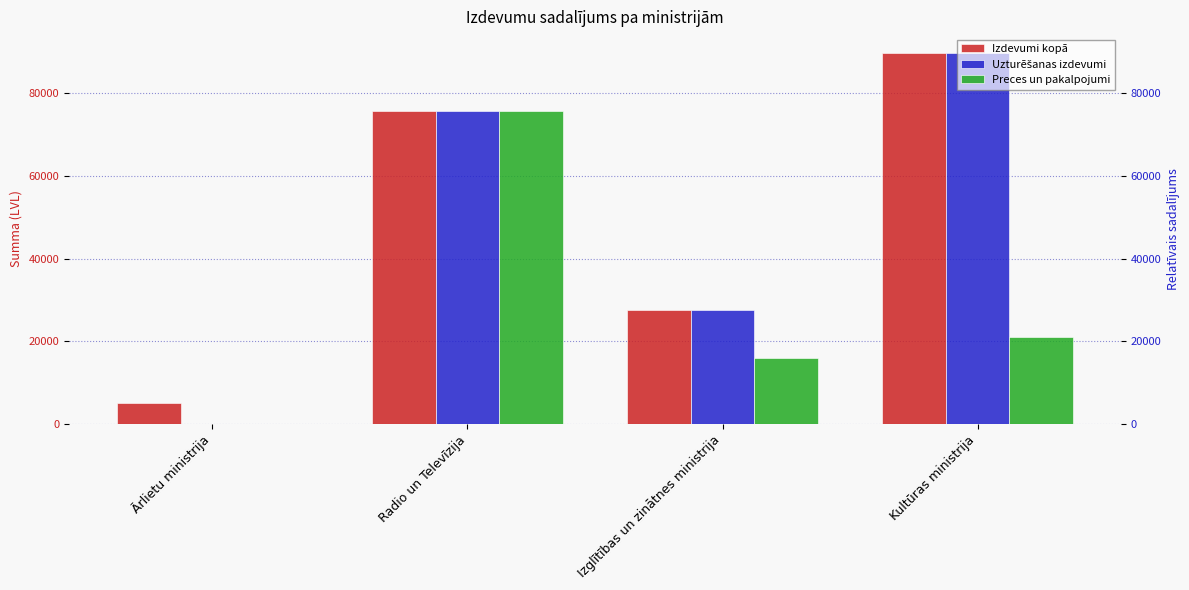

How many groups of bars are there?

4